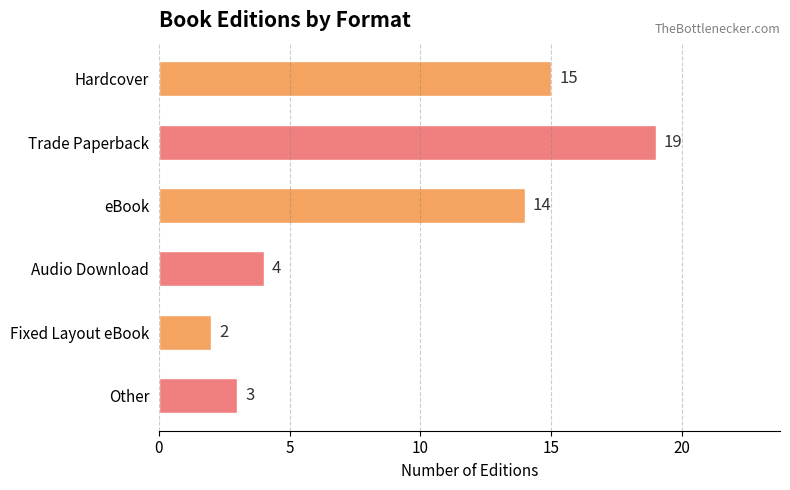

Approximately how many times larger is the value at Trade Paperback compared to Fixed Layout eBook?

9.5